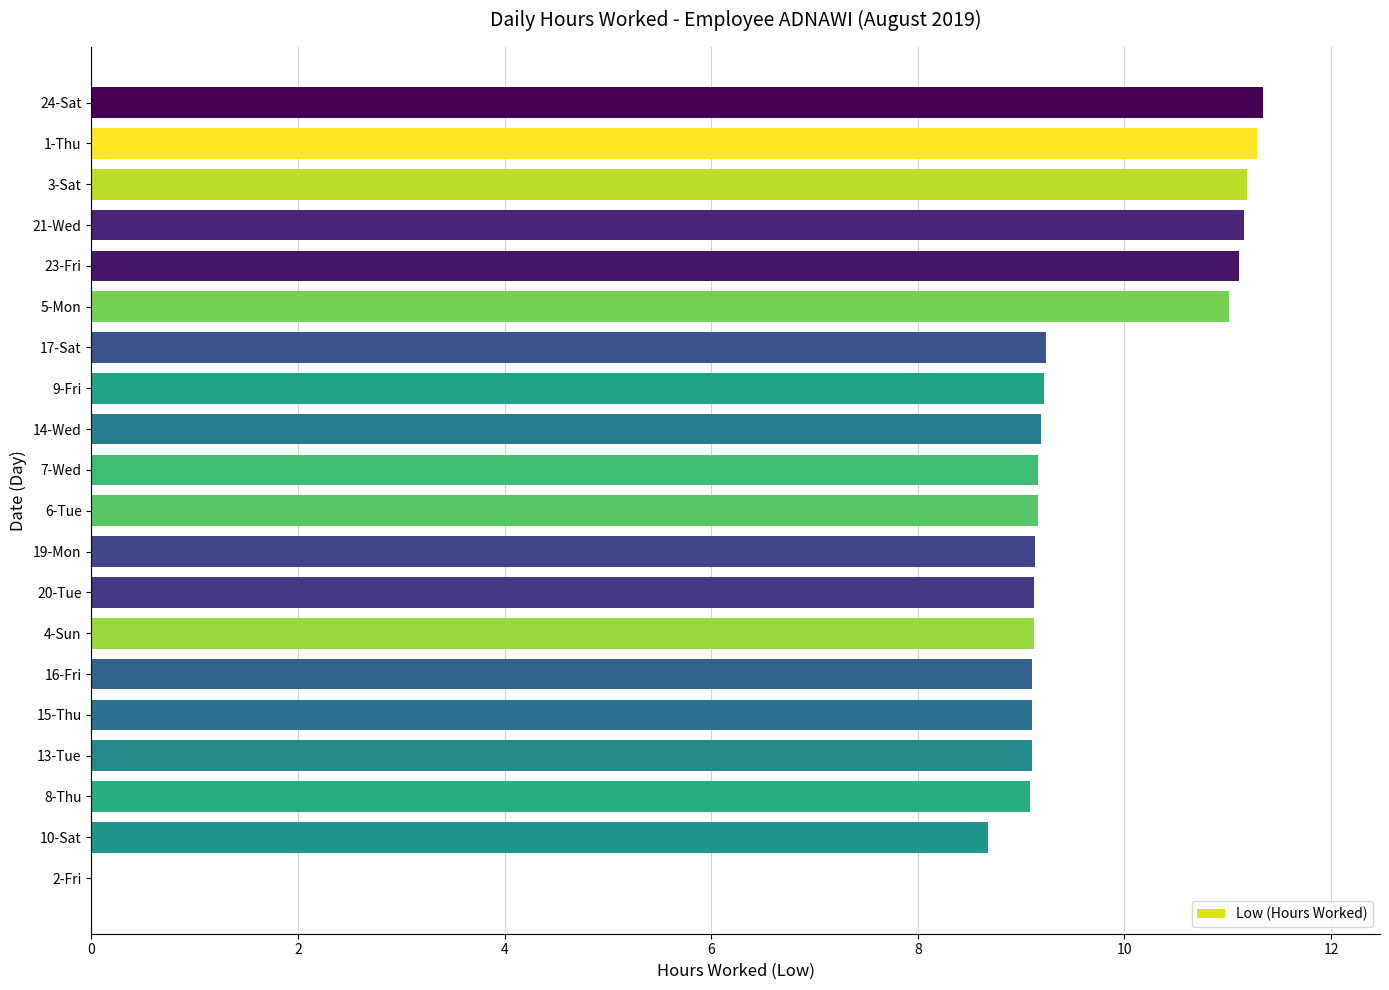

Approximately how many times larger is the value at 15-Thu compared to 16-Fri?

1.0